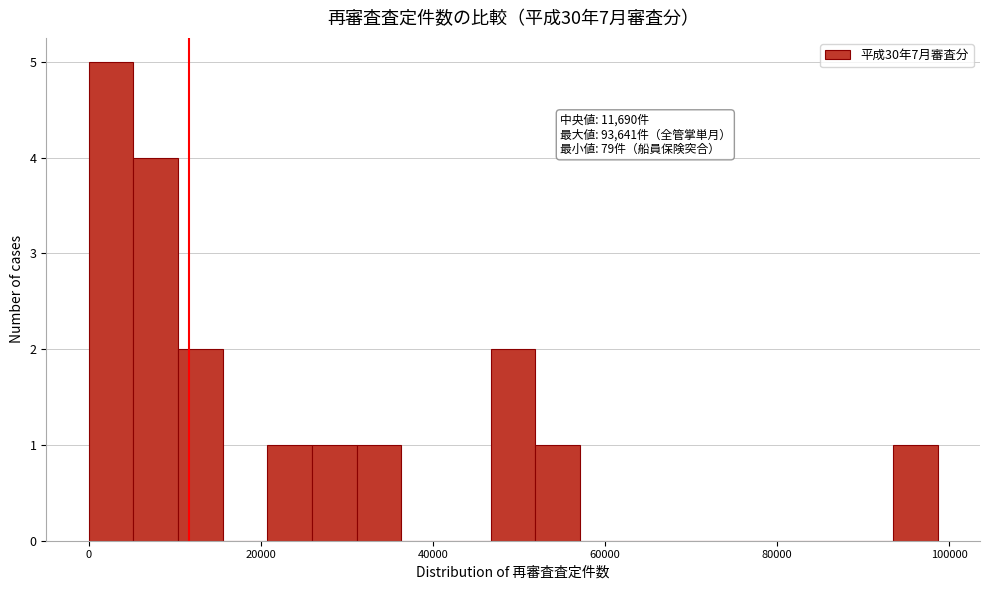

Read against the x-axis, roughly where is the centre of the tallest bar?

2000